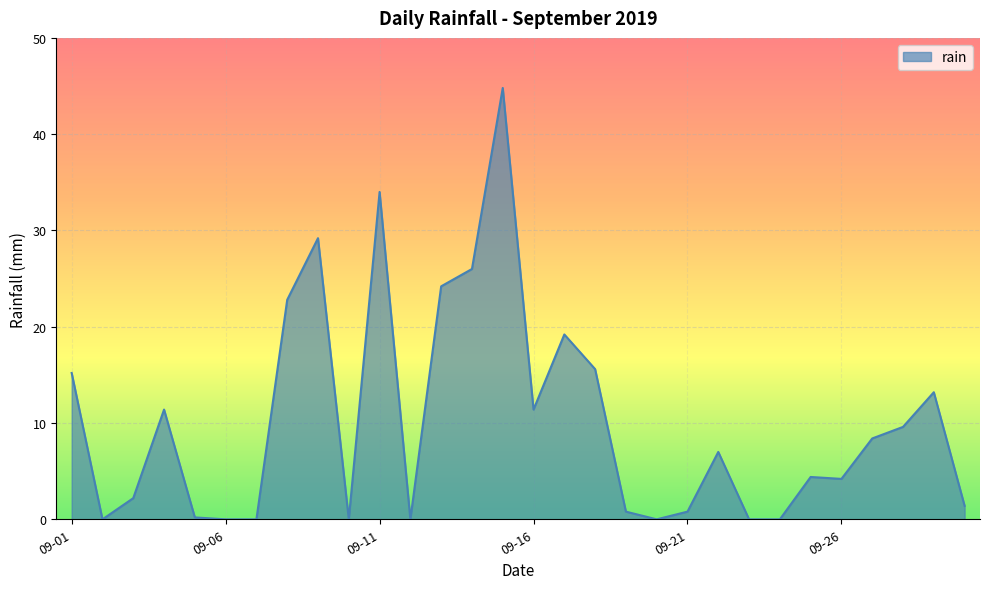

What is the maximum value shown in the chart?

44.8